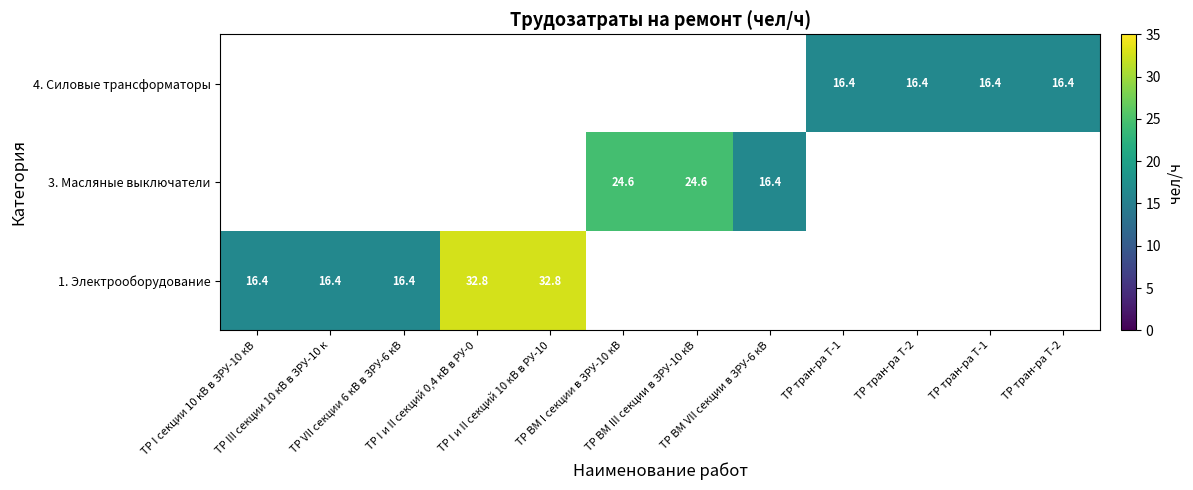

Which has a higher value, ТР I и II секций 10 кВ в РУ-10 or ТР I секции 10 кВ в ЗРУ-10 кВ?

ТР I и II секций 10 кВ в РУ-10